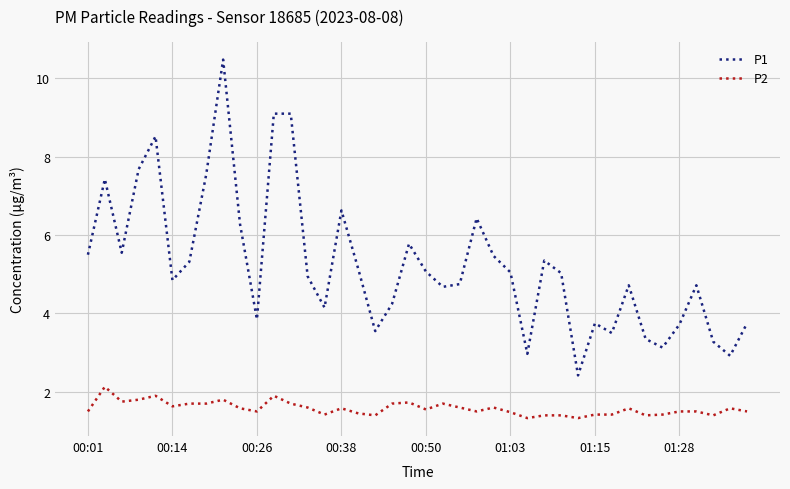

True or false: P1 and P2 cross at least once.

False